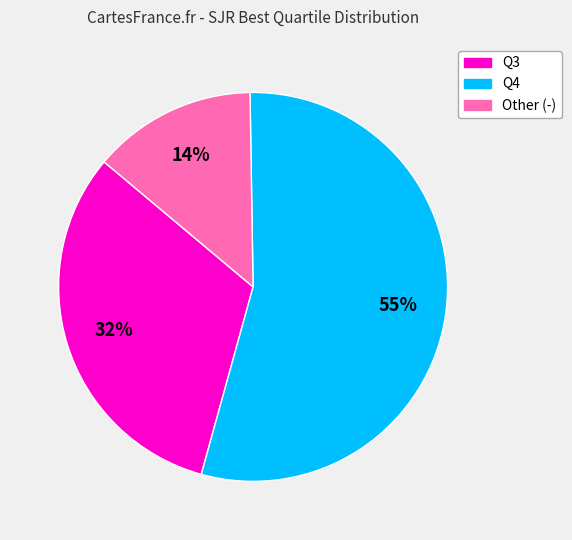

Is the sum of Other (-) and Q4 greater than half?

Yes